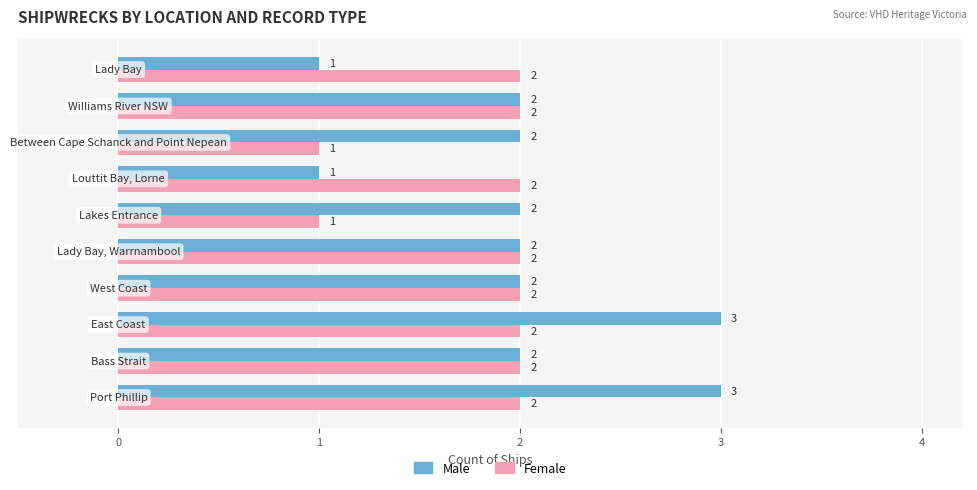

How many Male values are between 2 and 3?

8